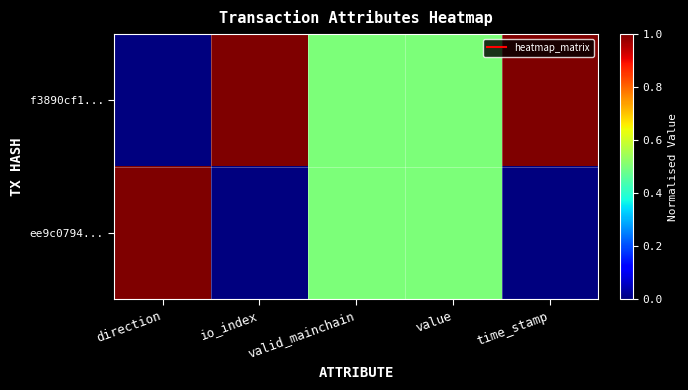

List the series in order of their overall mean, highest first.

f3890cf1..., ee9c0794...